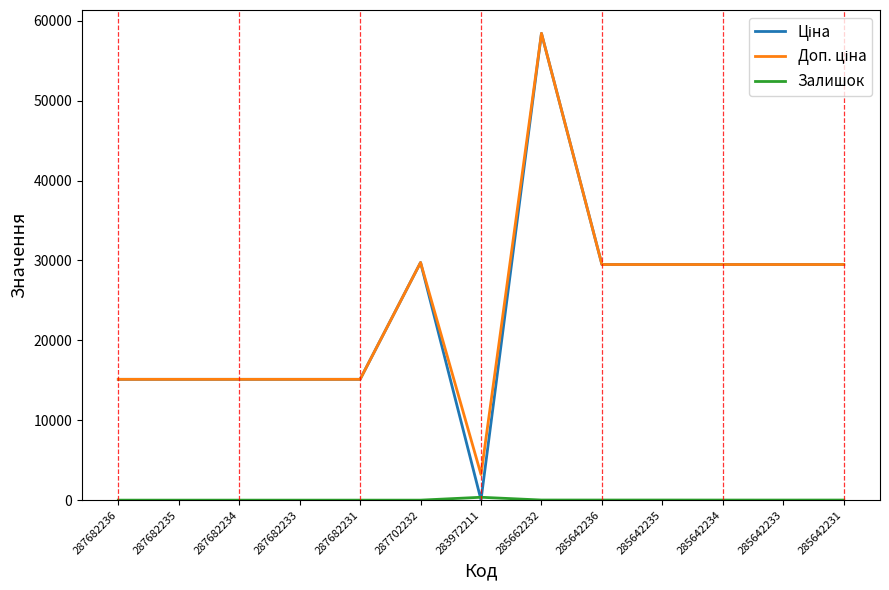

Which label corresponds to the largest value in the chart?

285662232